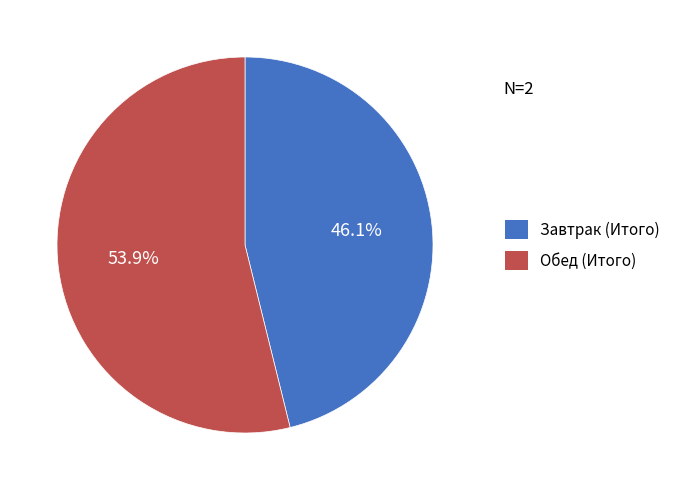

How many slices are in this pie chart?

2